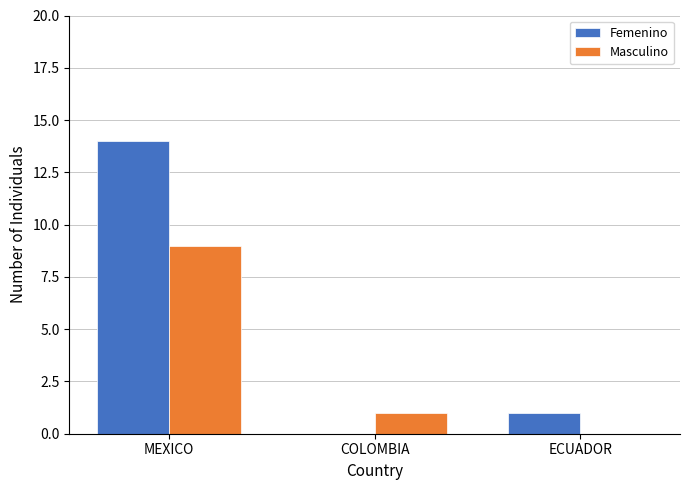

Reading right to left, list all the values displayed in this chart.

Femenino: ECUADOR=1	COLOMBIA=0	MEXICO=14
Masculino: ECUADOR=0	COLOMBIA=1	MEXICO=9